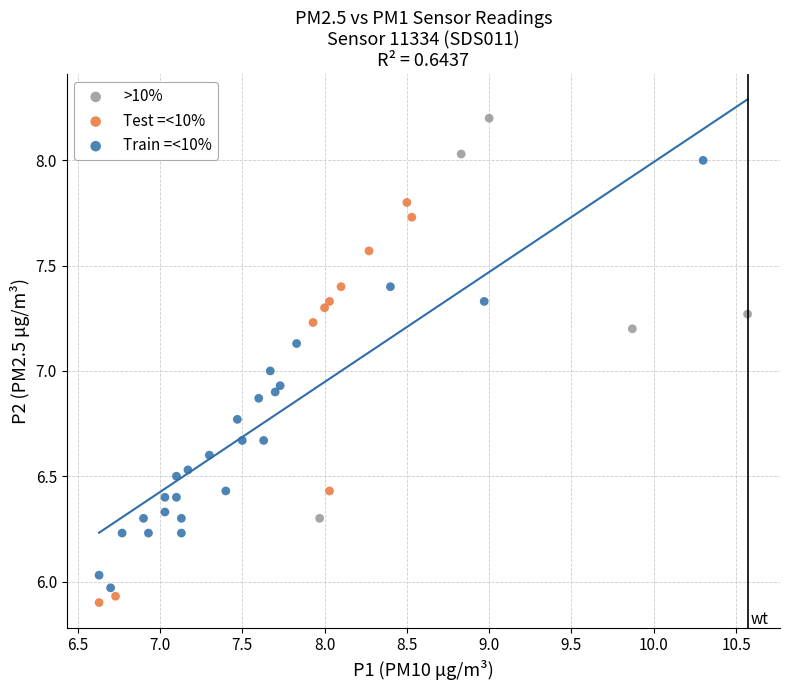

Which series contains the highest Y value?

>10%